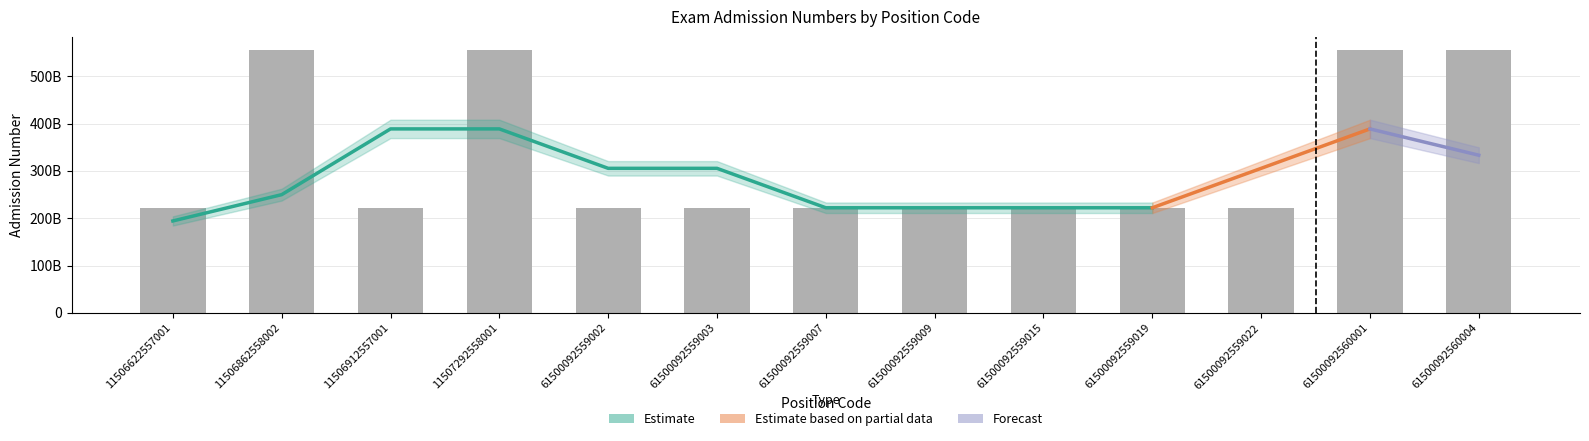

What is the value of the 10th bar from the left?

222151003229